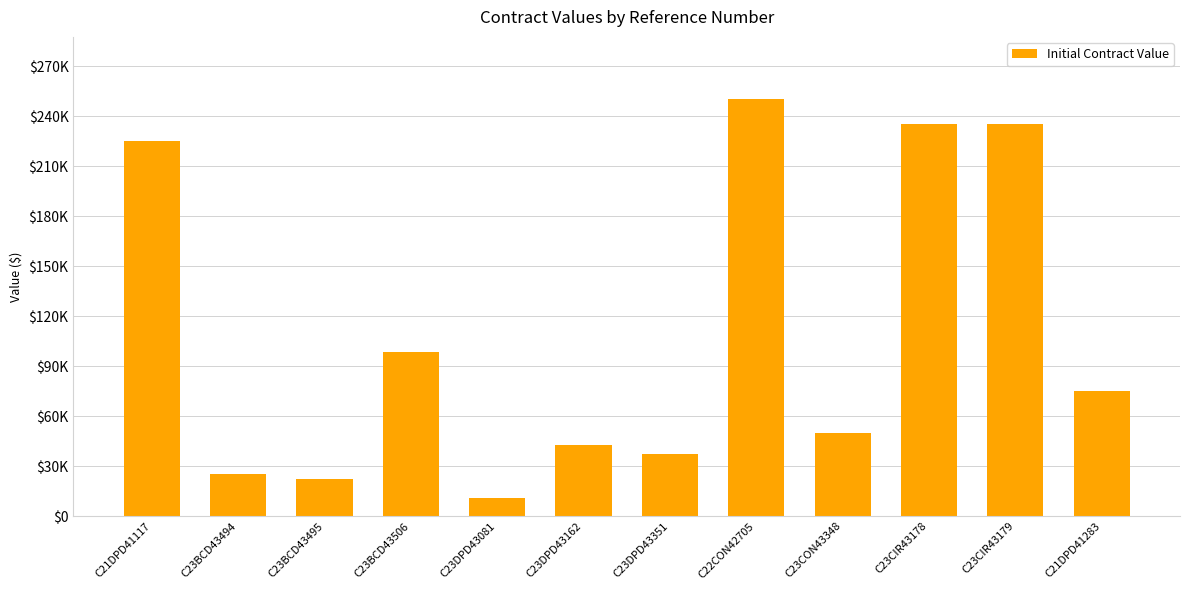

At which category does the chart reach its minimum across all series?

C23DPD43081